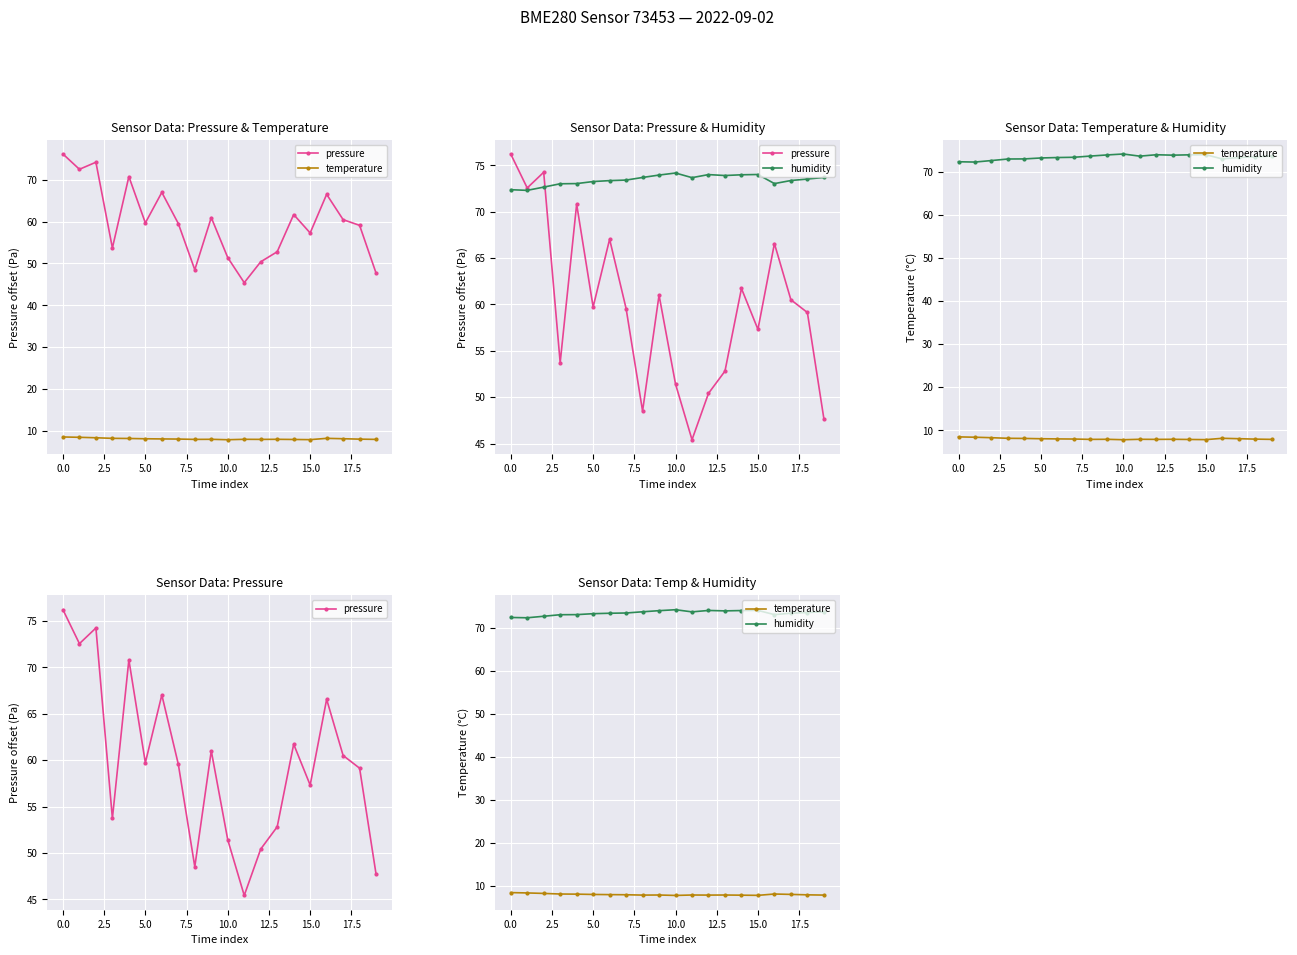

What is the minimum value for pressure?

45.4